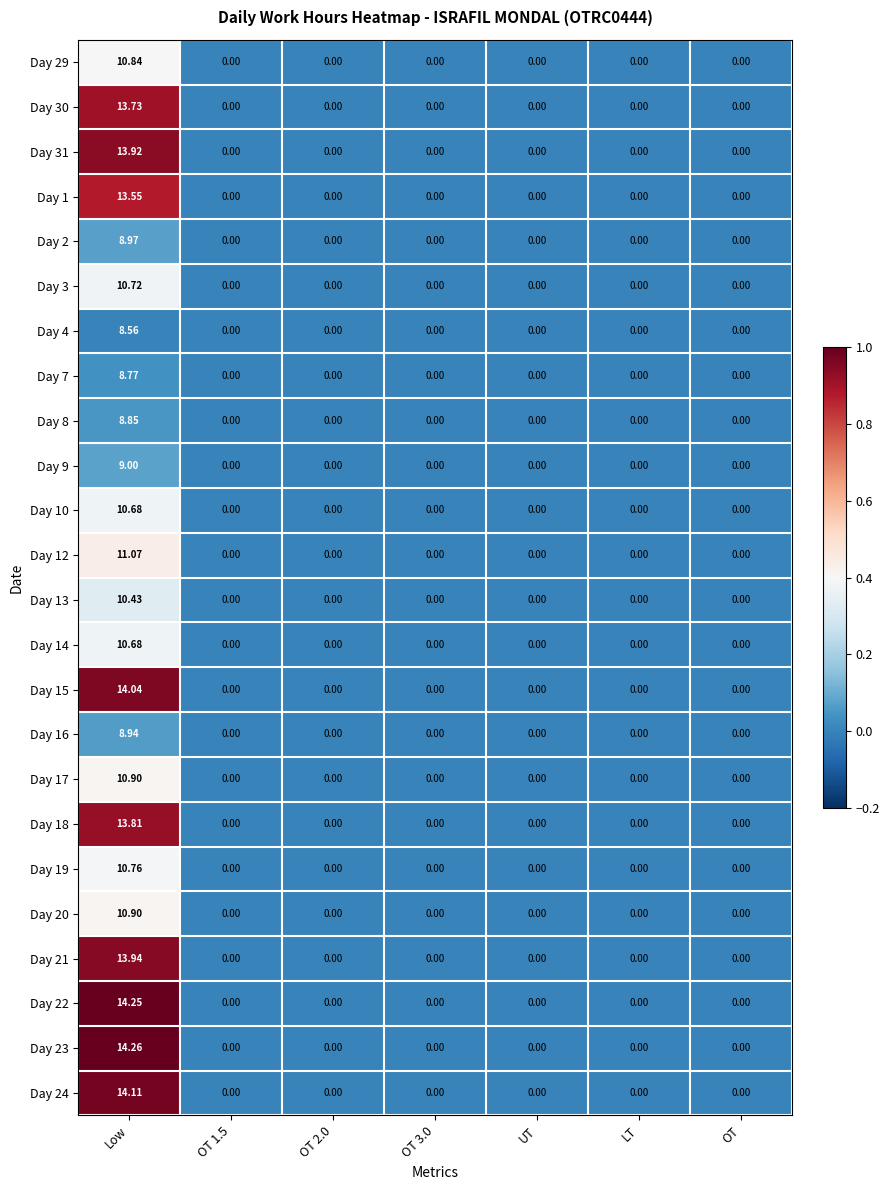

At which category is the sum across all series the highest?

Low